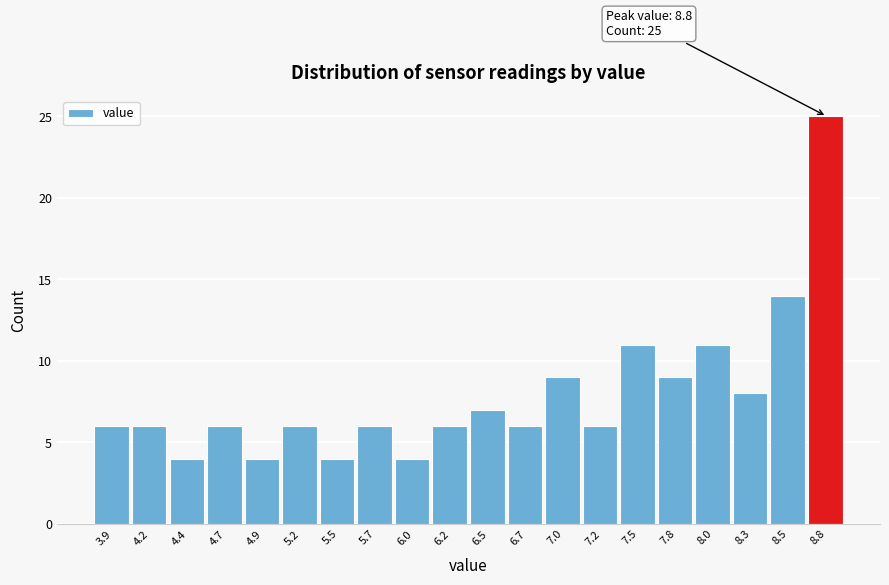

Which range on the x-axis has the tallest bar?

8.645 to 8.900